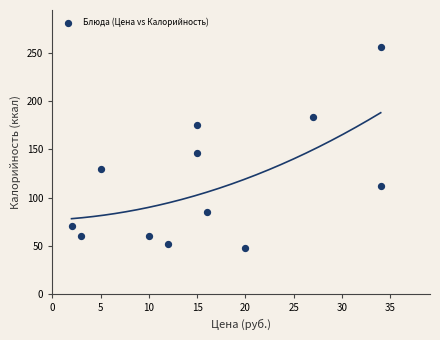

What is the range of Y values (max minus min)?

208.0